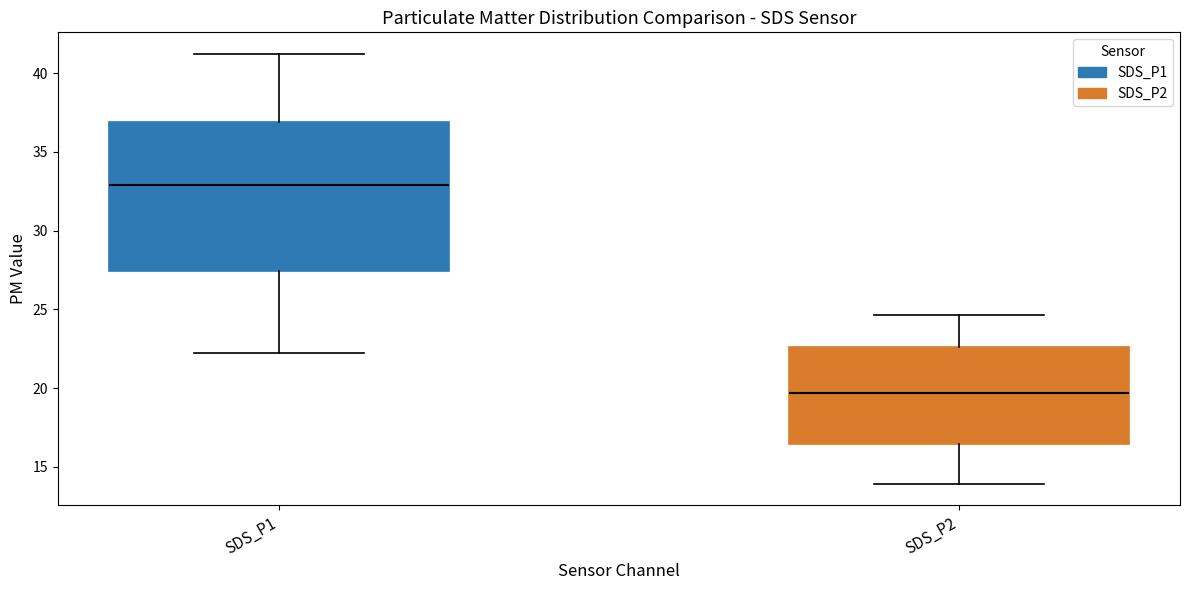

Where does the median line of the box for SDS_P2 sit on the y-axis? The values are not printed on the chart, so give them approximately, as read against the axis.

19.5